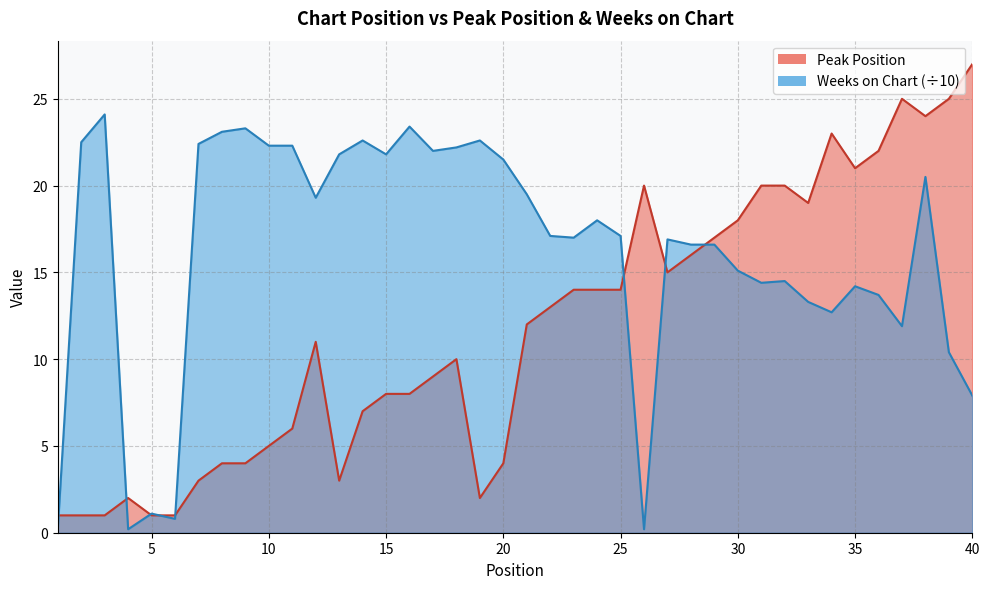

Which series has the widest spread of values?

Peak Position